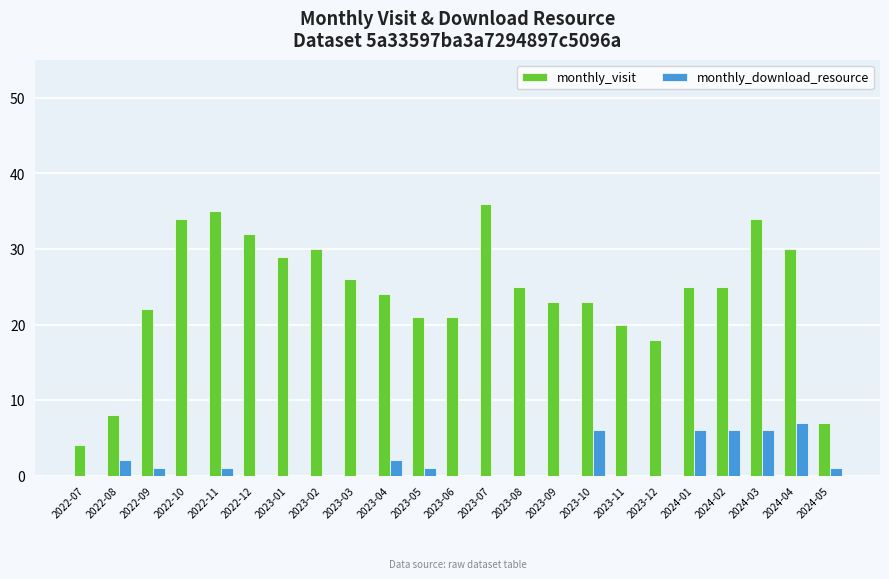

Are the bars grouped side by side (vs. stacked)?

Yes